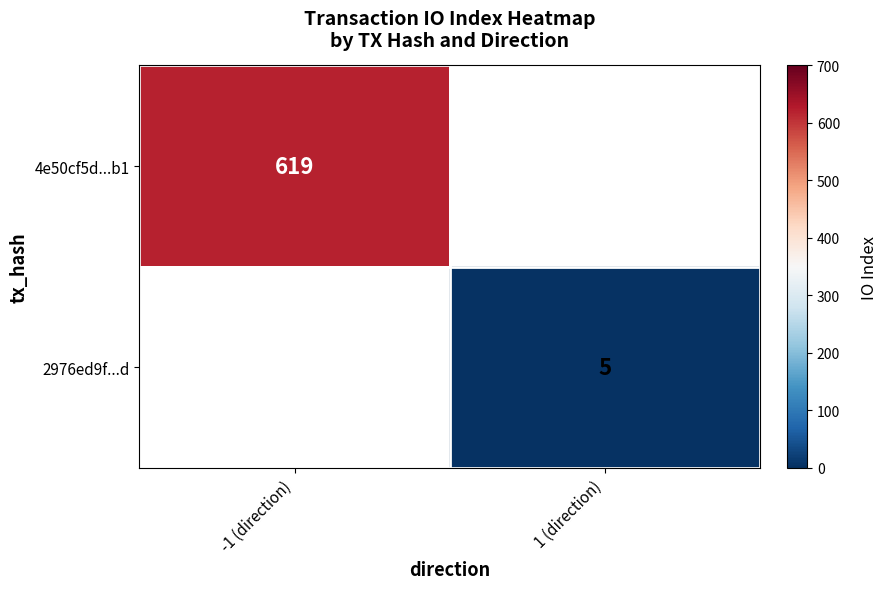

Is it true that 4e50cf5d...b1 equals 174 at -1 (direction)?

False